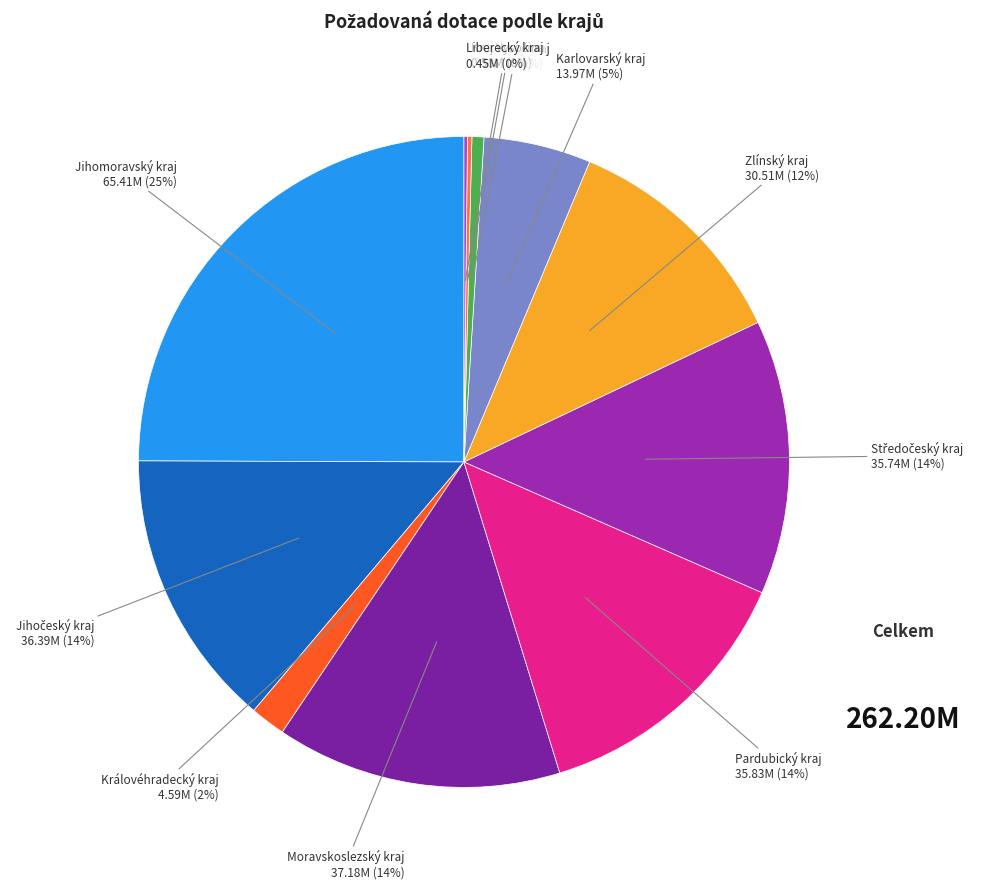

What is the ratio of the value at Jihomoravský kraj to the value at Zlínský kraj?

2.1